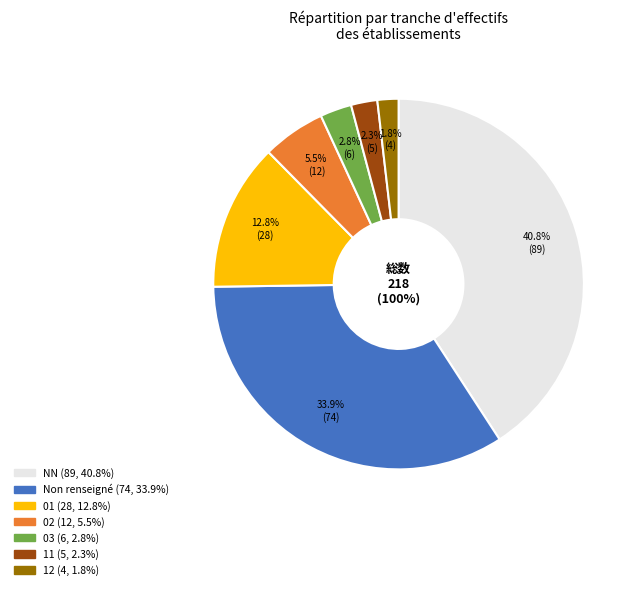

Which category has the smallest portion of the pie?

12